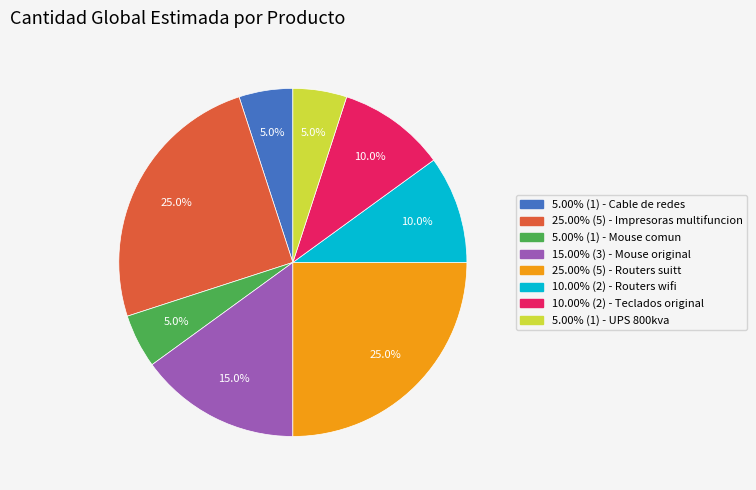

Does 5.00% (1) - UPS 800kva account for over 50% of the chart?

No